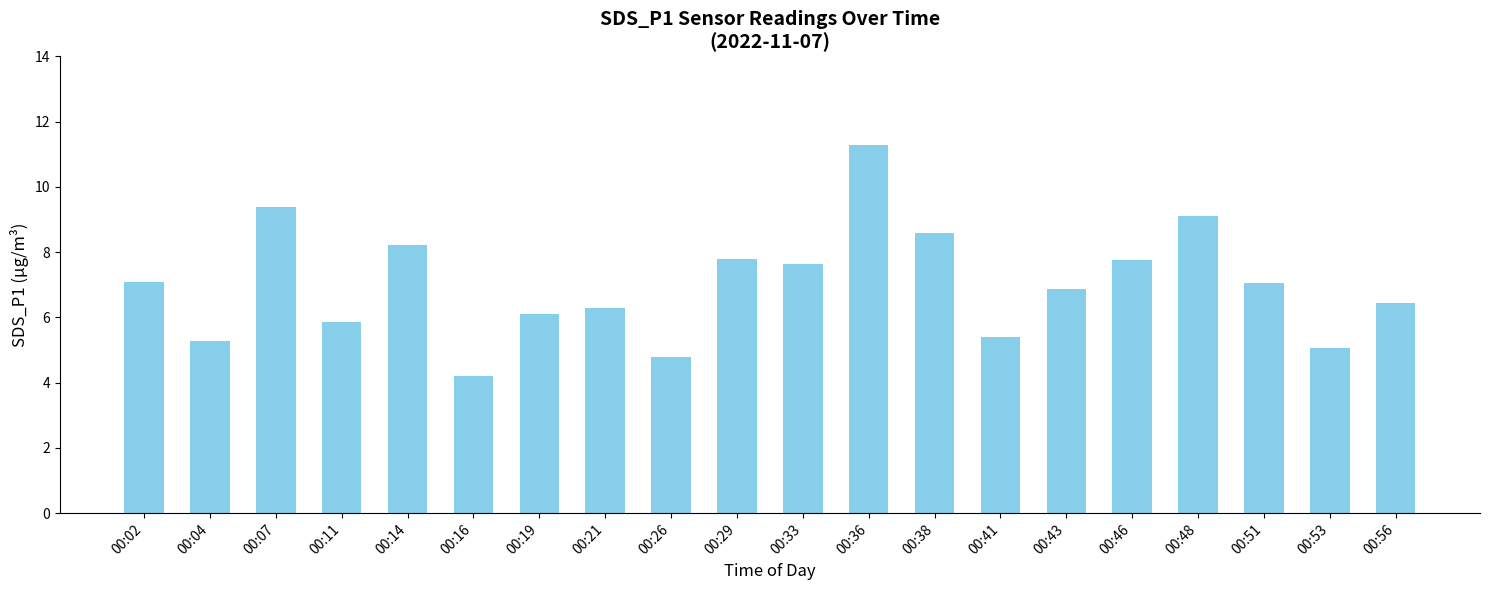

What is the maximum value shown in the chart?

11.3